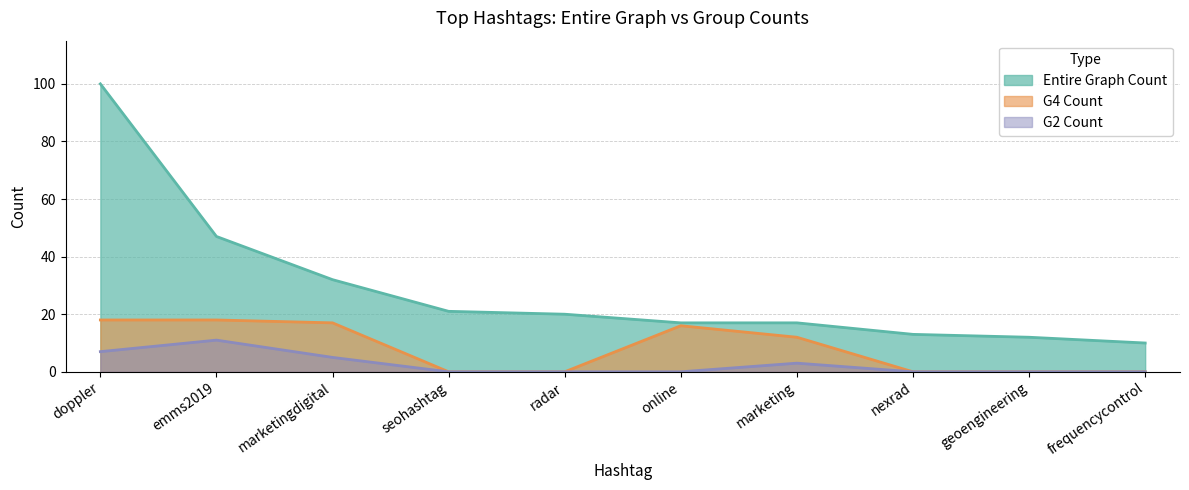

Which series has the largest total across all categories?

Entire Graph Count